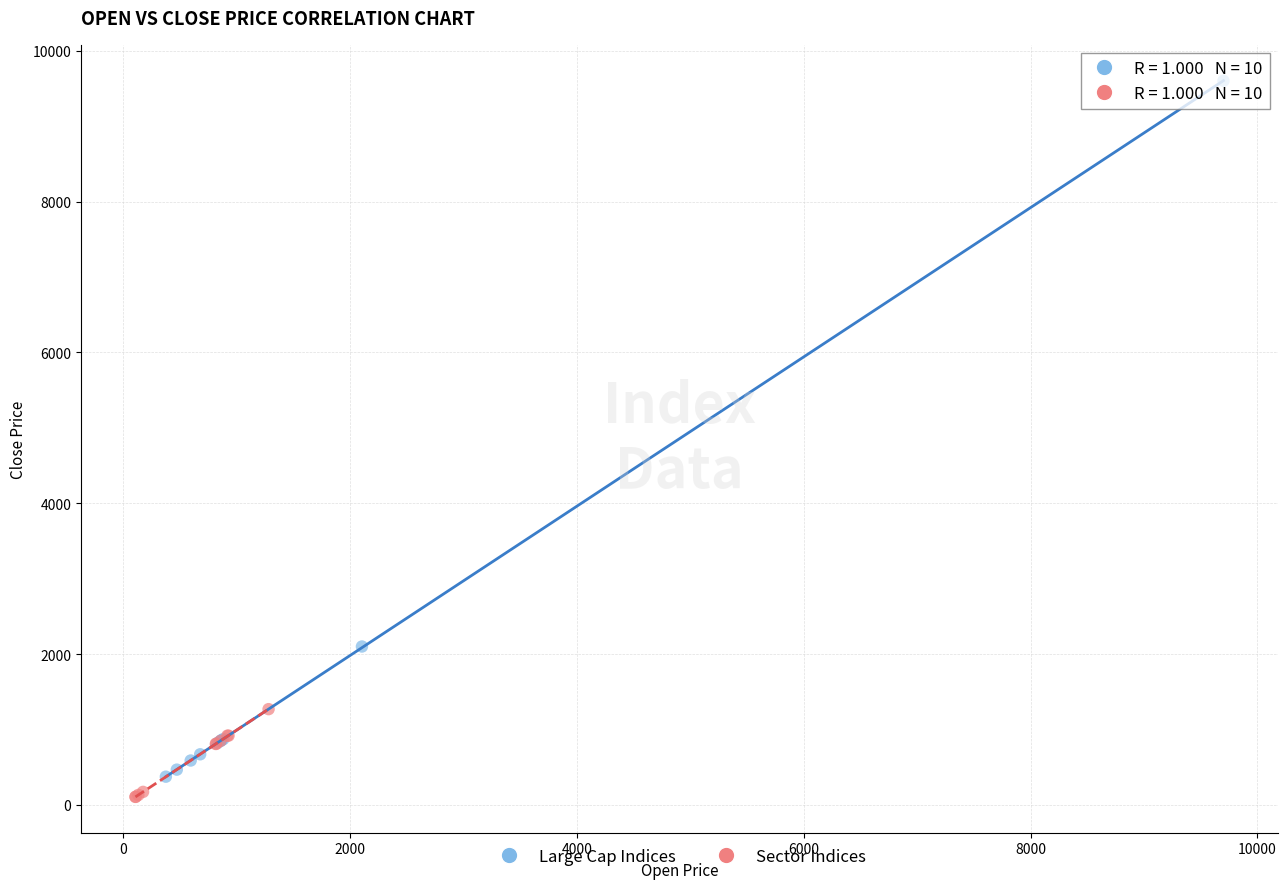

Which series contains the highest Y value?

Large Cap Indices